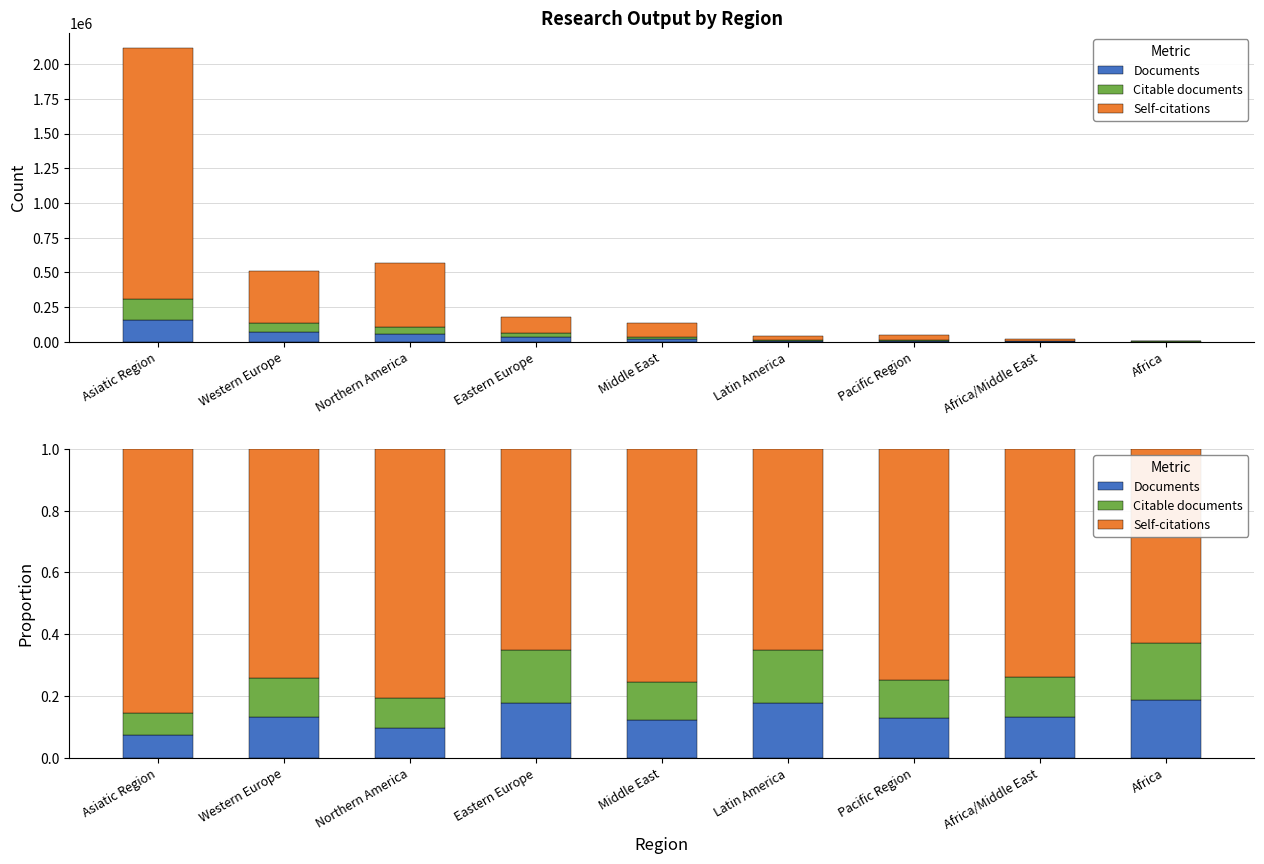

Between Pacific Region and Latin America, which is larger?

Latin America